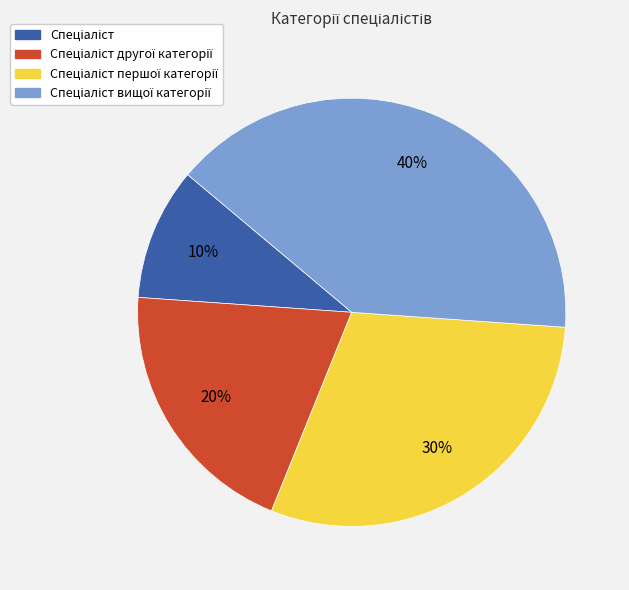

To the nearest percent, what is the average slice percentage?

25%